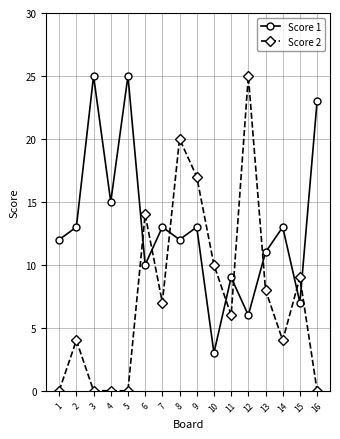

What are all the series names shown in the legend?

Score 1, Score 2